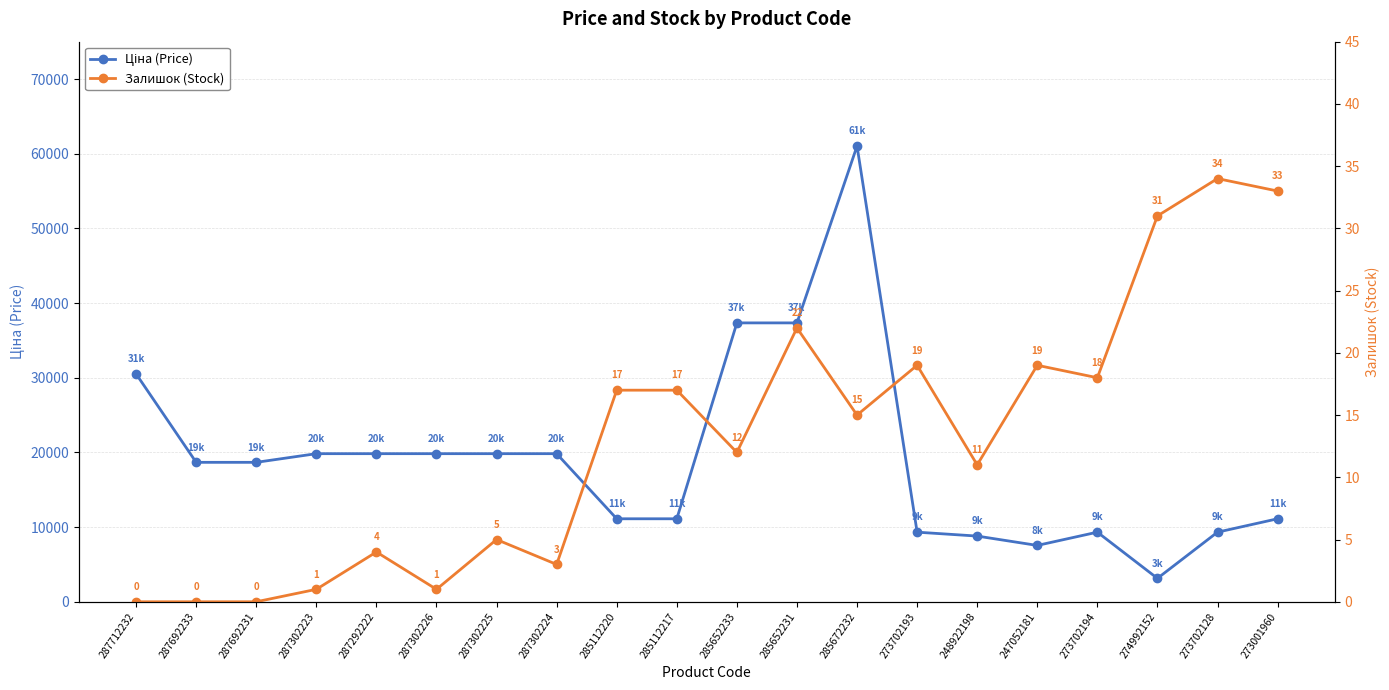

What is the total value across all series at 285112217?

11130.6